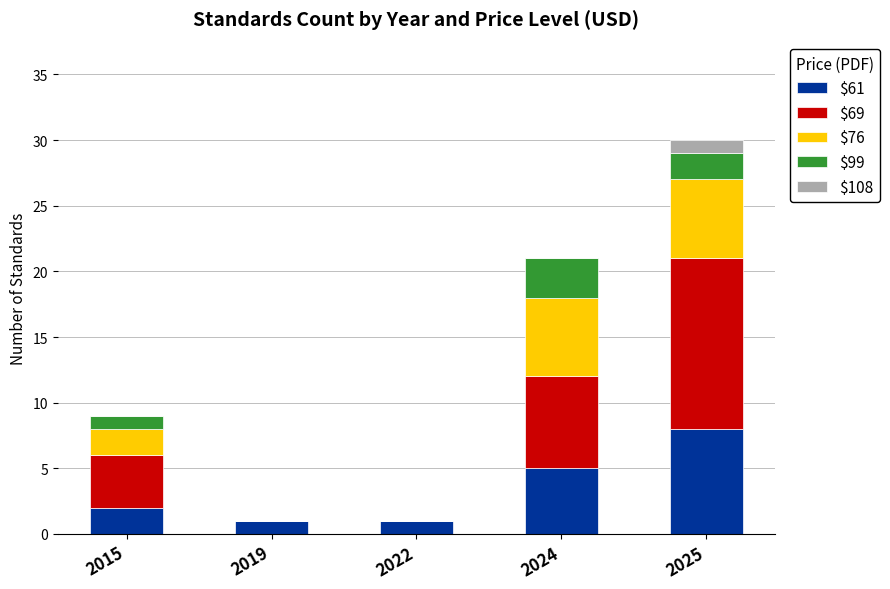

At which label does $61 reach its peak?

2025